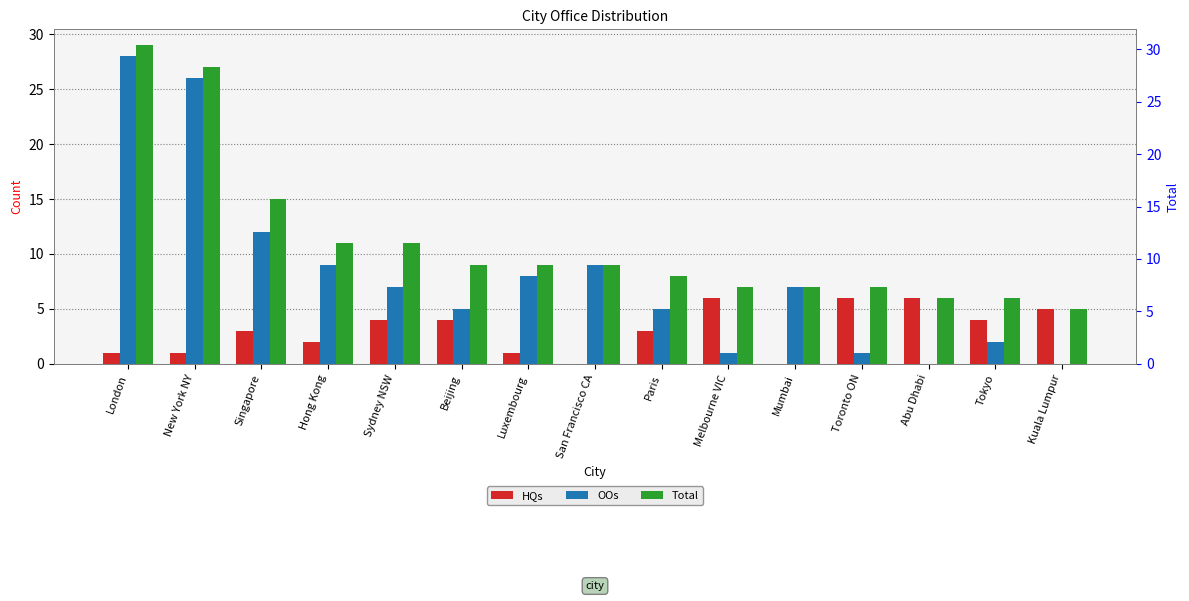

Rank the series by their maximum value, from lowest to highest.

HQs, OOs, Total